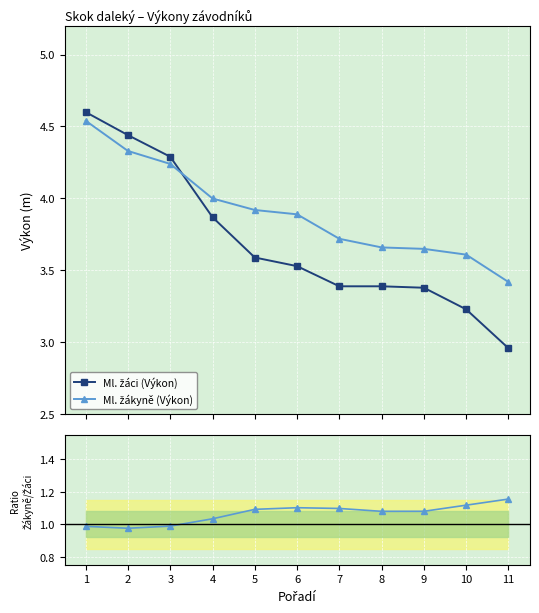

Which has a higher value, 11 or 7?

7